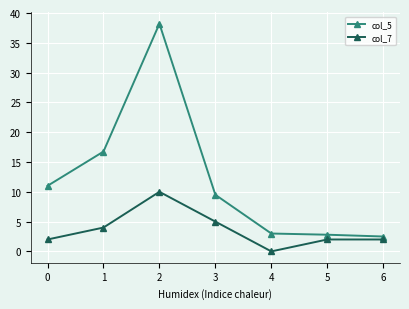

At how many categories does at least one series exceed 24?

1